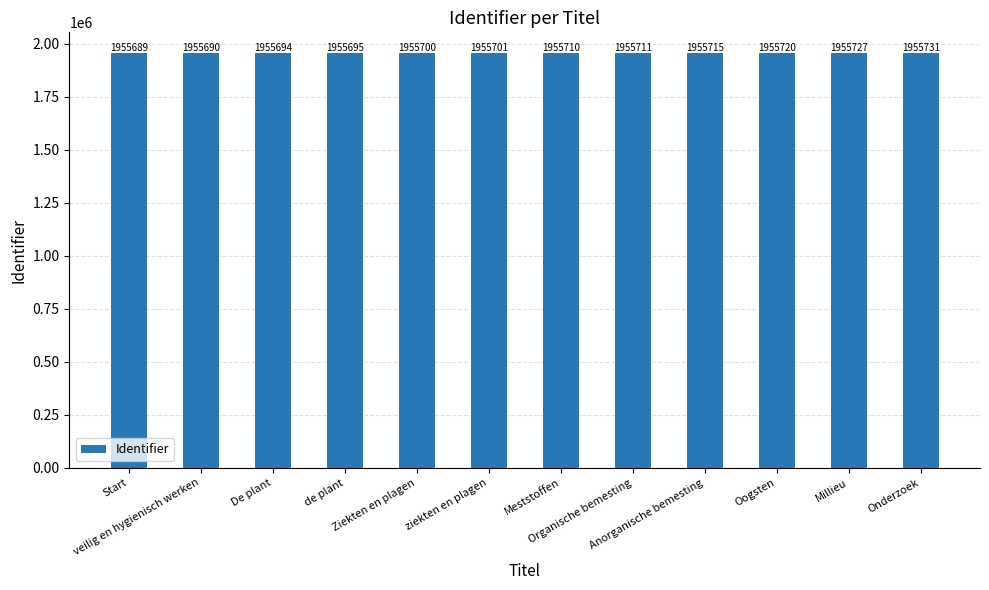

Reading right to left, list all the values displayed in this chart.

Onderzoek=1955731	Millieu=1955727	Oogsten=1955720	Anorganische bemesting=1955715	Organische bemesting=1955711	Meststoffen=1955710	ziekten en plagen=1955701	Ziekten en plagen=1955700	de plant=1955695	De plant=1955694	veilig en hygienisch werken=1955690	Start=1955689